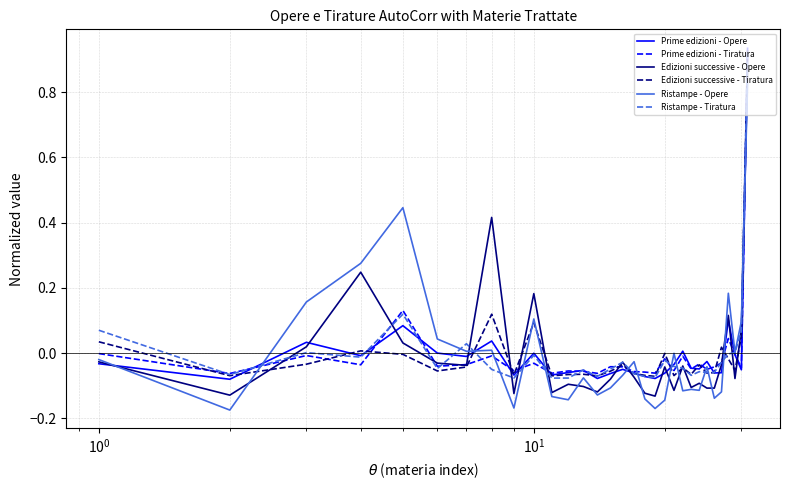

What are all the series names shown in the legend?

Prime edizioni - Opere, Prime edizioni - Tiratura, Edizioni successive - Opere, Edizioni successive - Tiratura, Ristampe - Opere, Ristampe - Tiratura